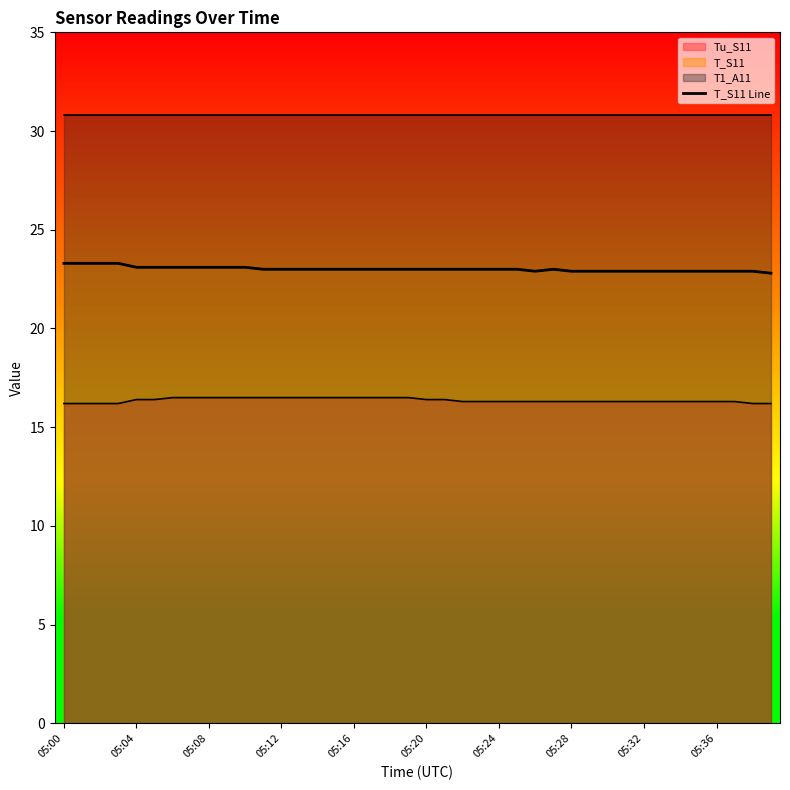

What is the label of the 19th point from the right?

21